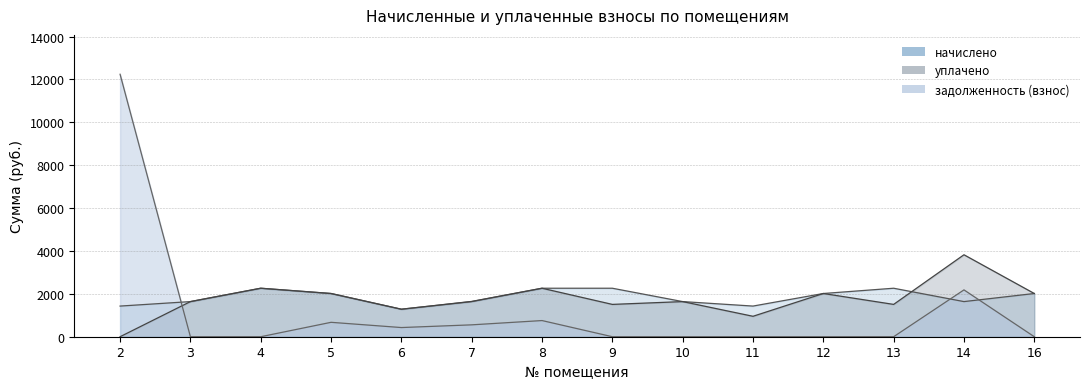

Which series has the largest total across all categories?

начислено